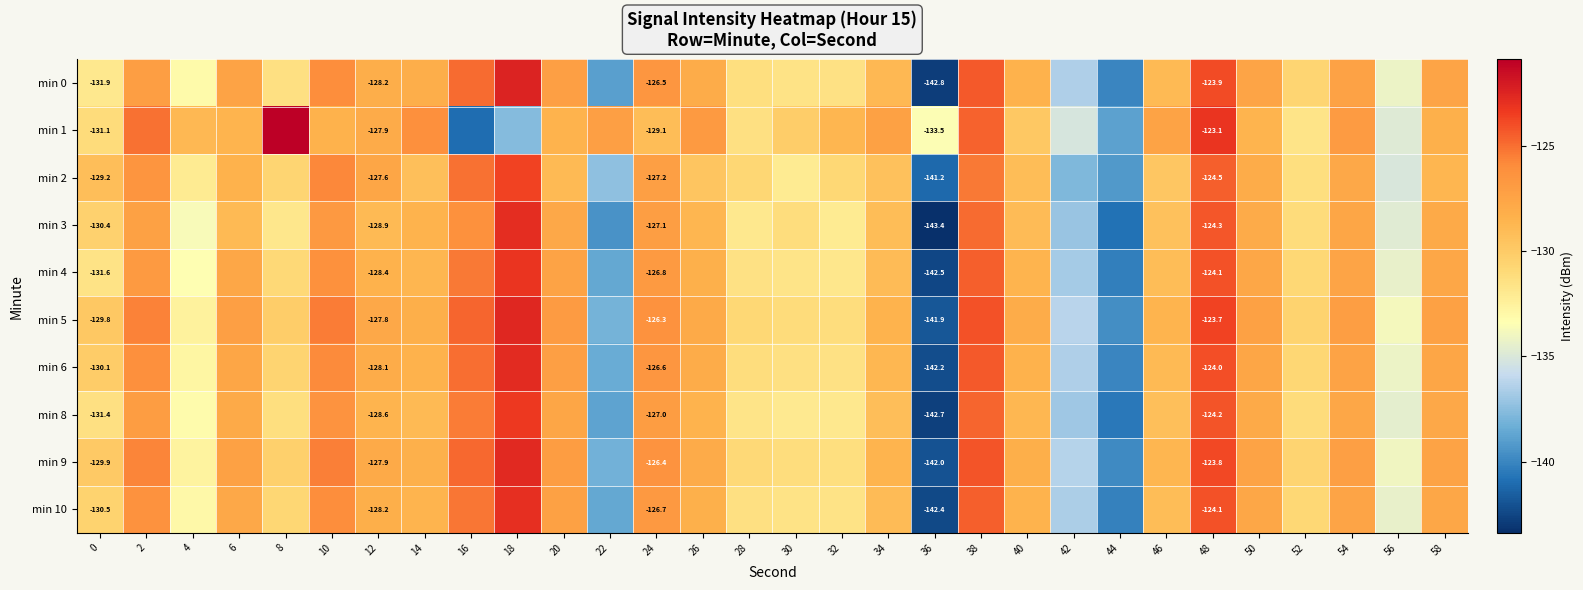

What is the approximate value of min 3 at 56?

-134.7